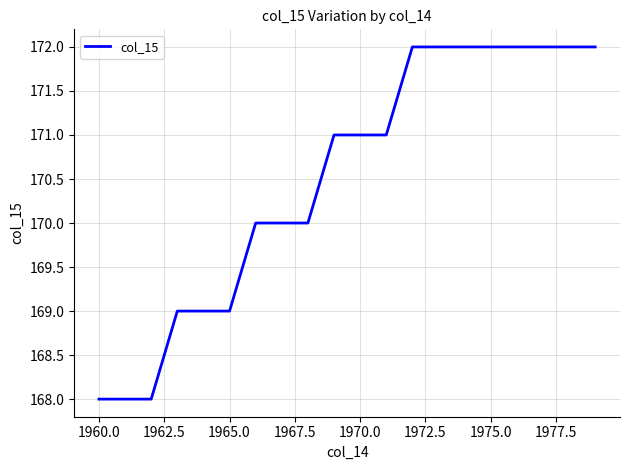

What is the difference between the maximum and minimum values?

4